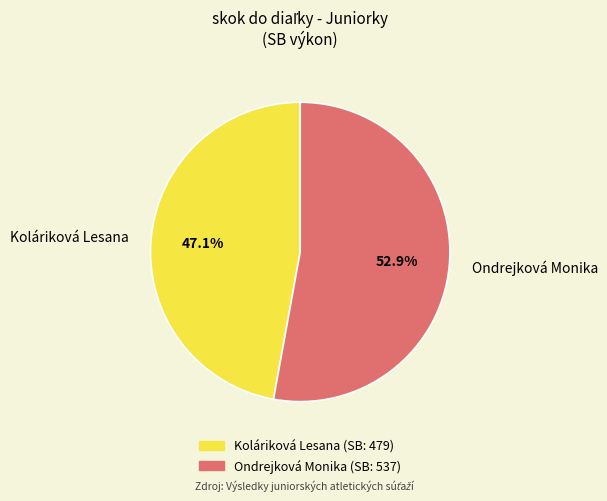

To the nearest percent, what percentage of the pie is Ondrejková Monika?

53%